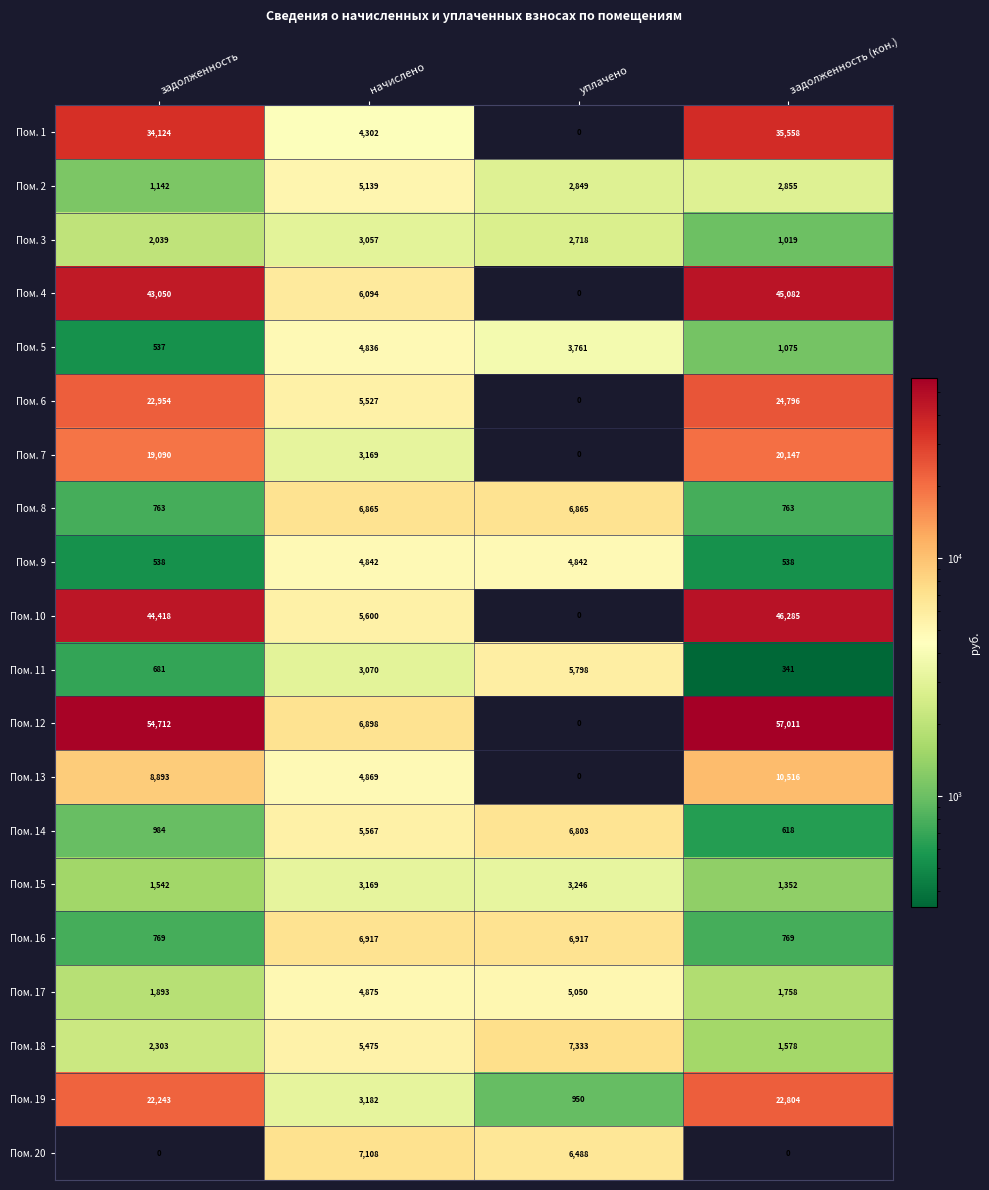

Between начислено and задолженность (кон.), which series saw the biggest shift?

Пом. 12